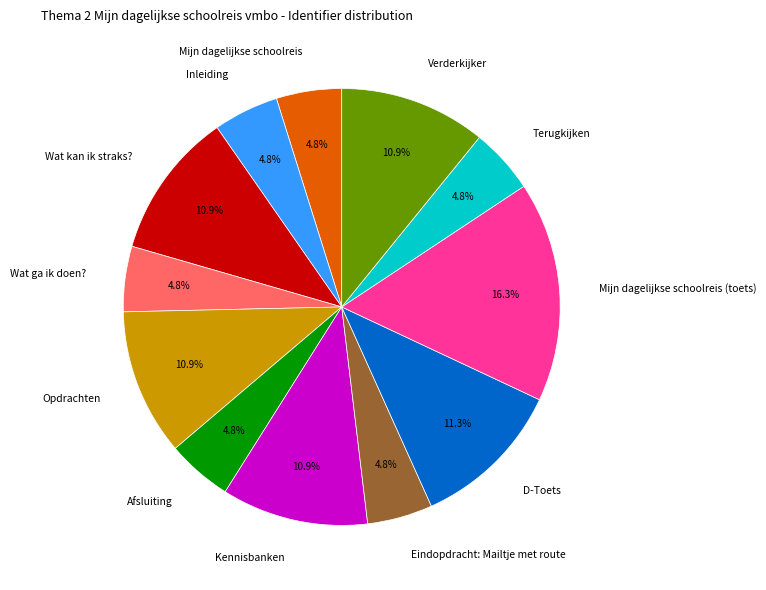

What percentage is NOT represented by Inleiding?

95.2%